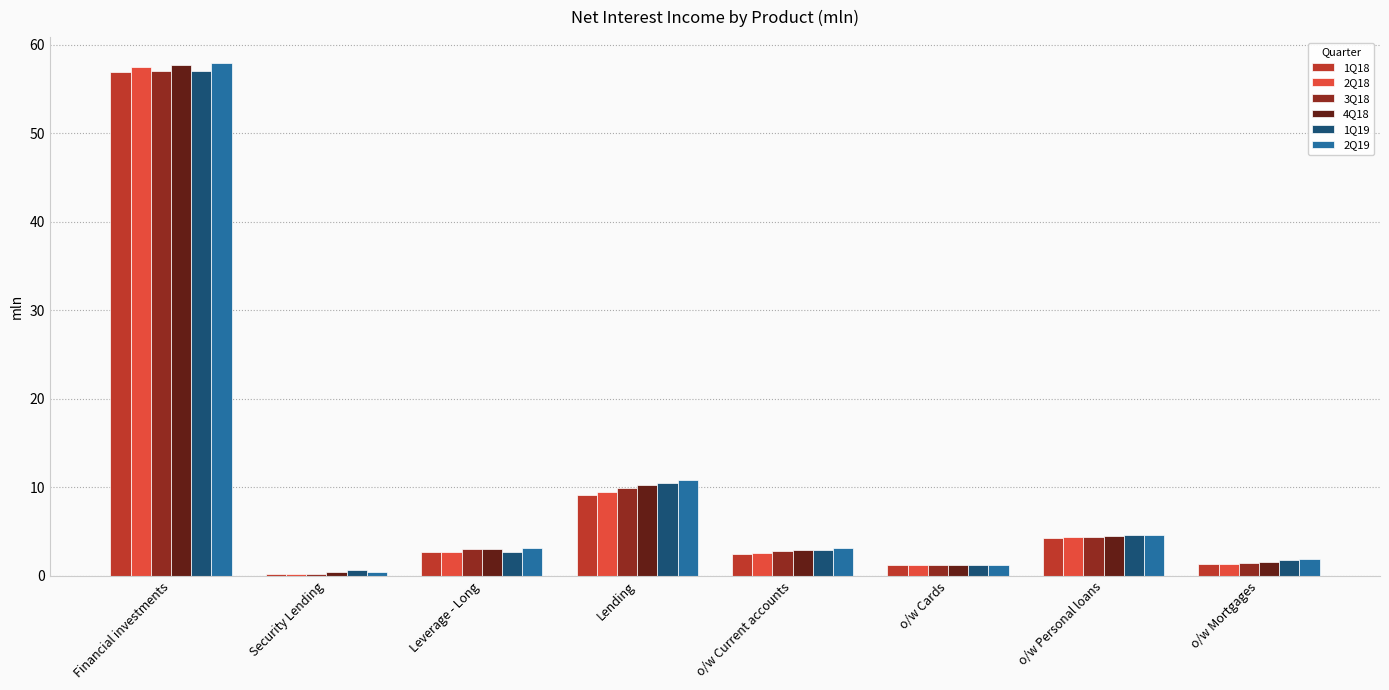

Which label corresponds to the largest value in the chart?

Financial investments